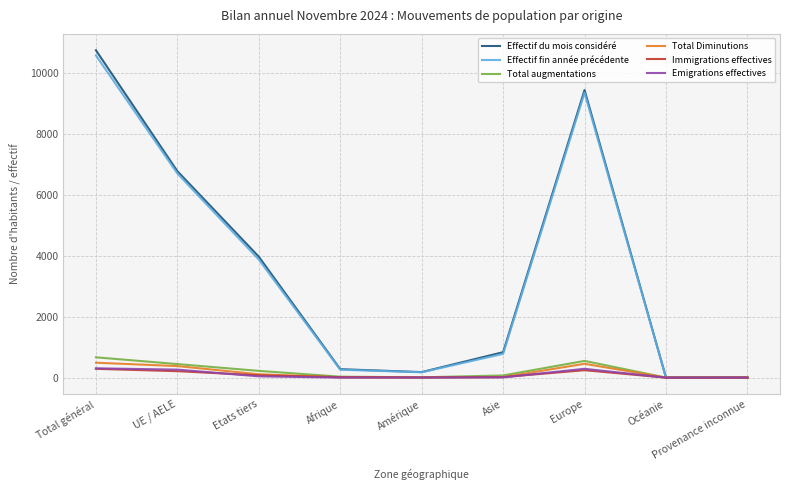

The Total Diminutions series shows 379 at UE / AELE. True or false?

True